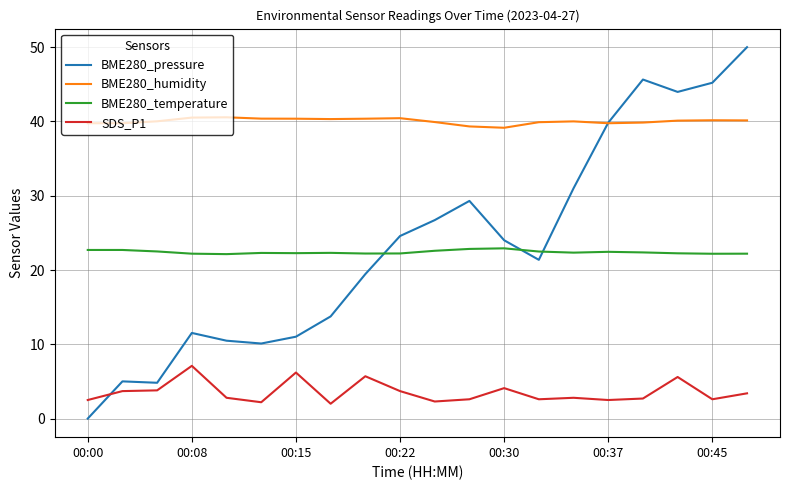

What is the maximum value for BME280_humidity?

40.6